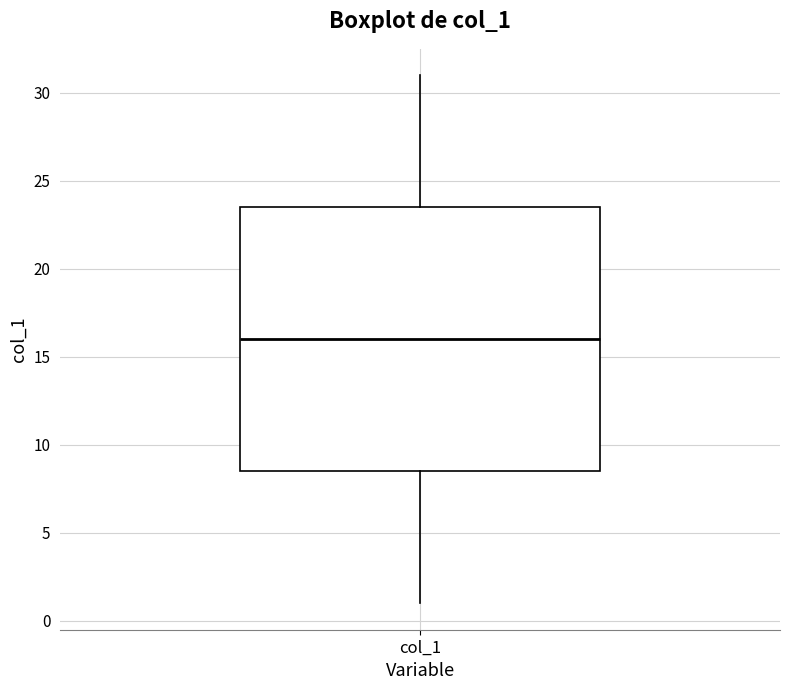

Read this box plot against the y-axis: the position of the median line, the range covered by the box, and the ends of both whiskers. The values are not printed on the chart, so give them approximately, as read against the axis.

median 16.0, box 8.5 to 23.5, whiskers 1.0 to 31.0